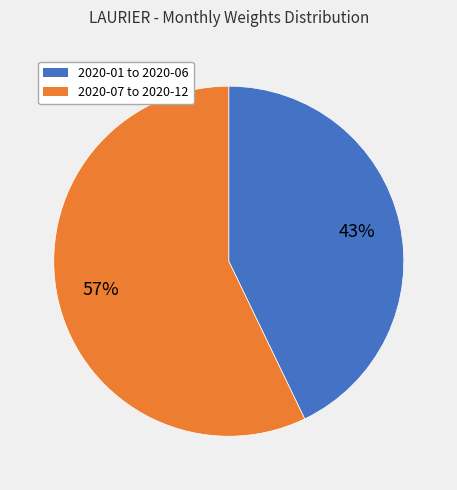

To the nearest percent, what is the average slice percentage?

50%